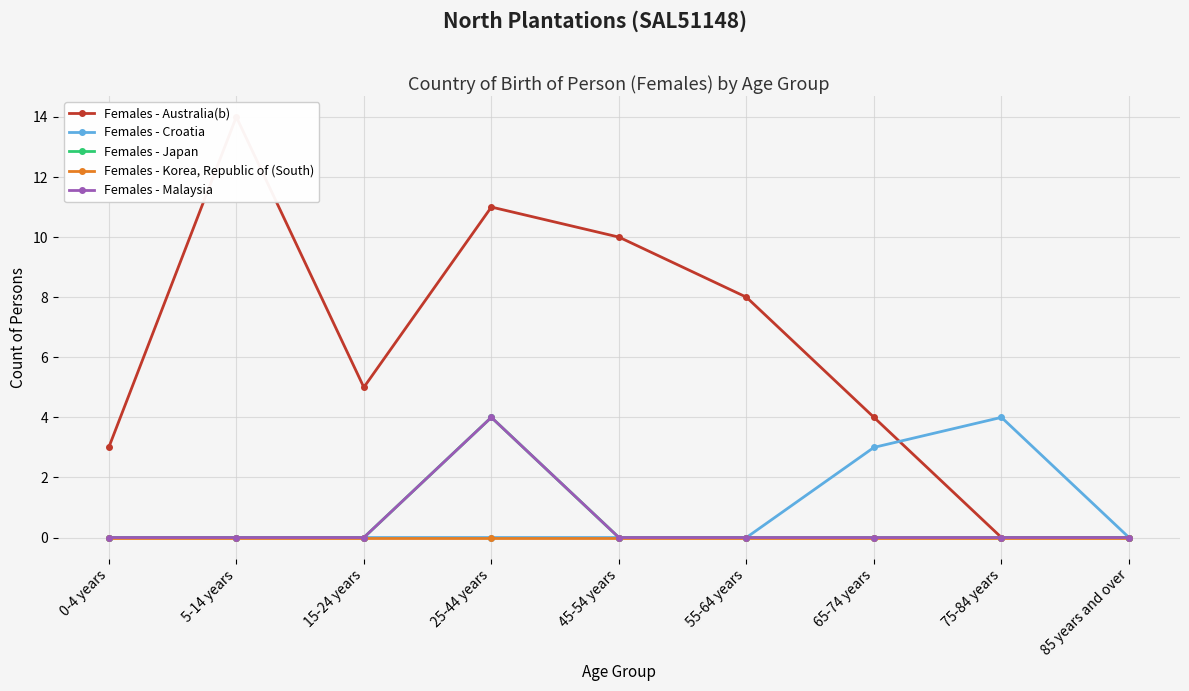

At how many categories does at least one series exceed 2?

8